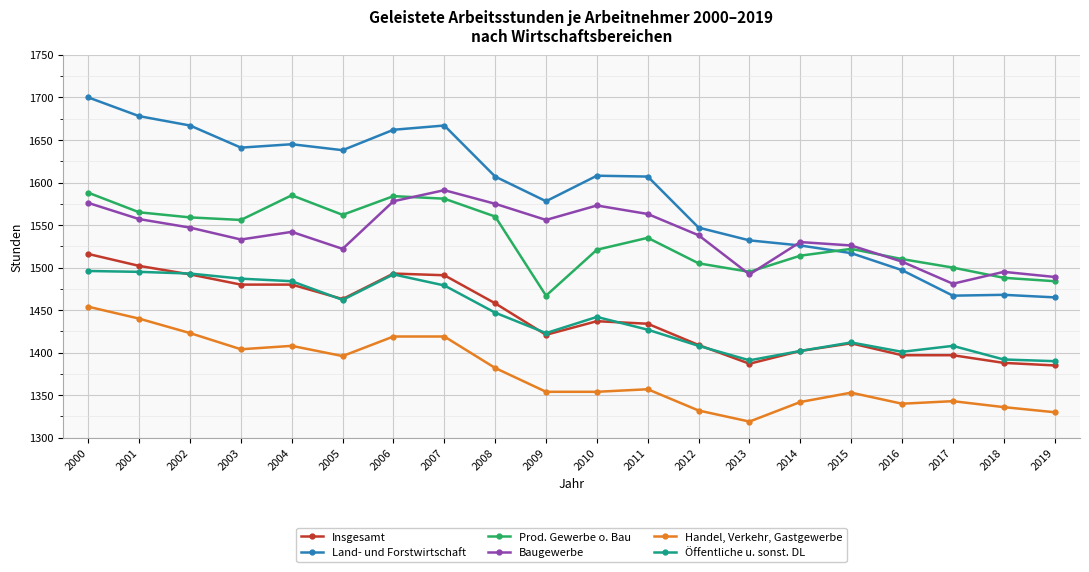

Which series has the largest total across all categories?

Land- und Forstwirtschaft